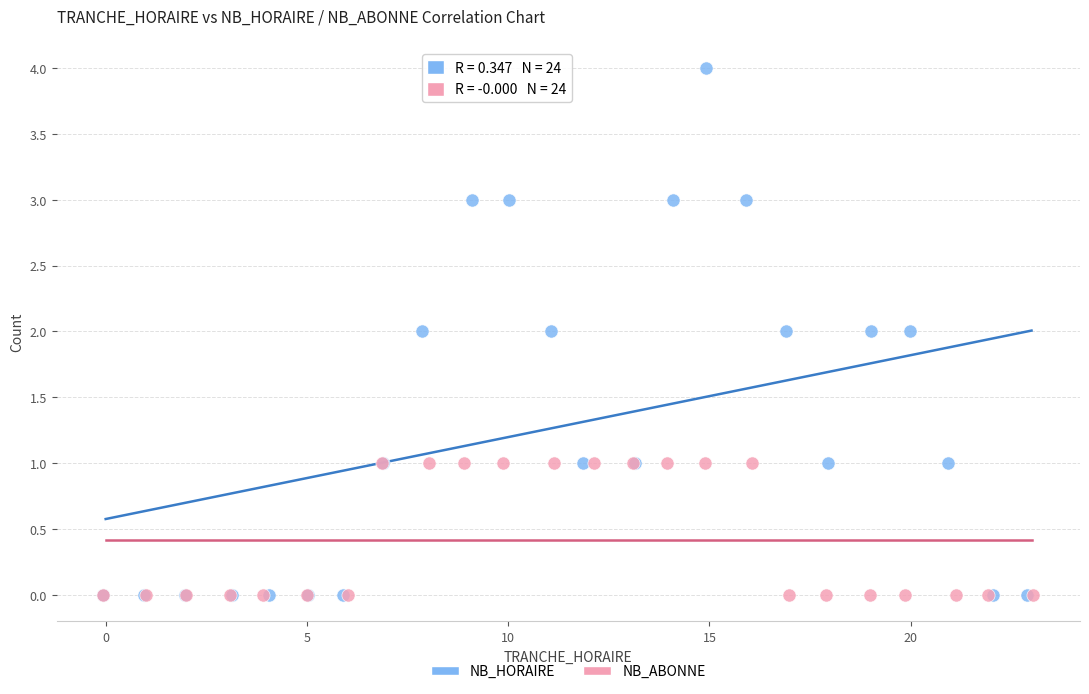

Which series contains the highest Y value?

NB_HORAIRE